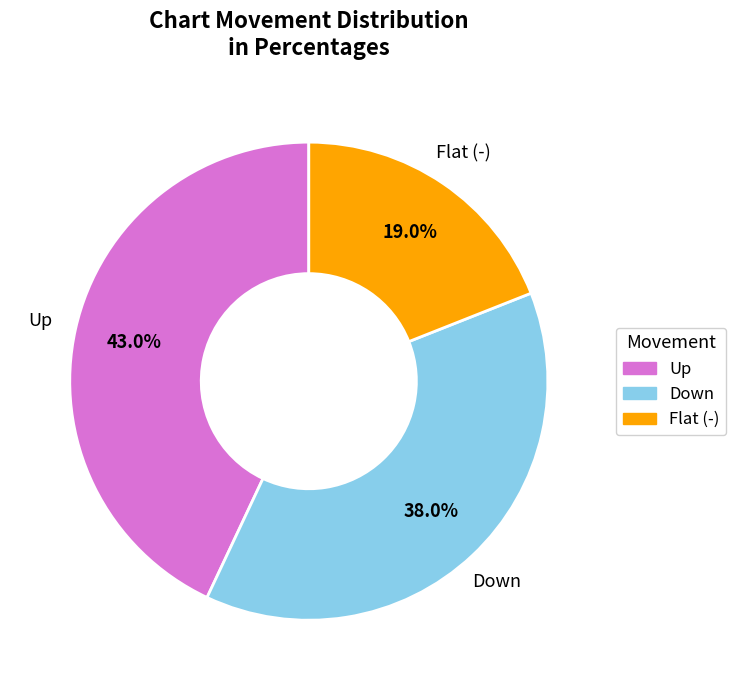

To the nearest percent, what is the difference between the largest and smallest slice percentages?

24%